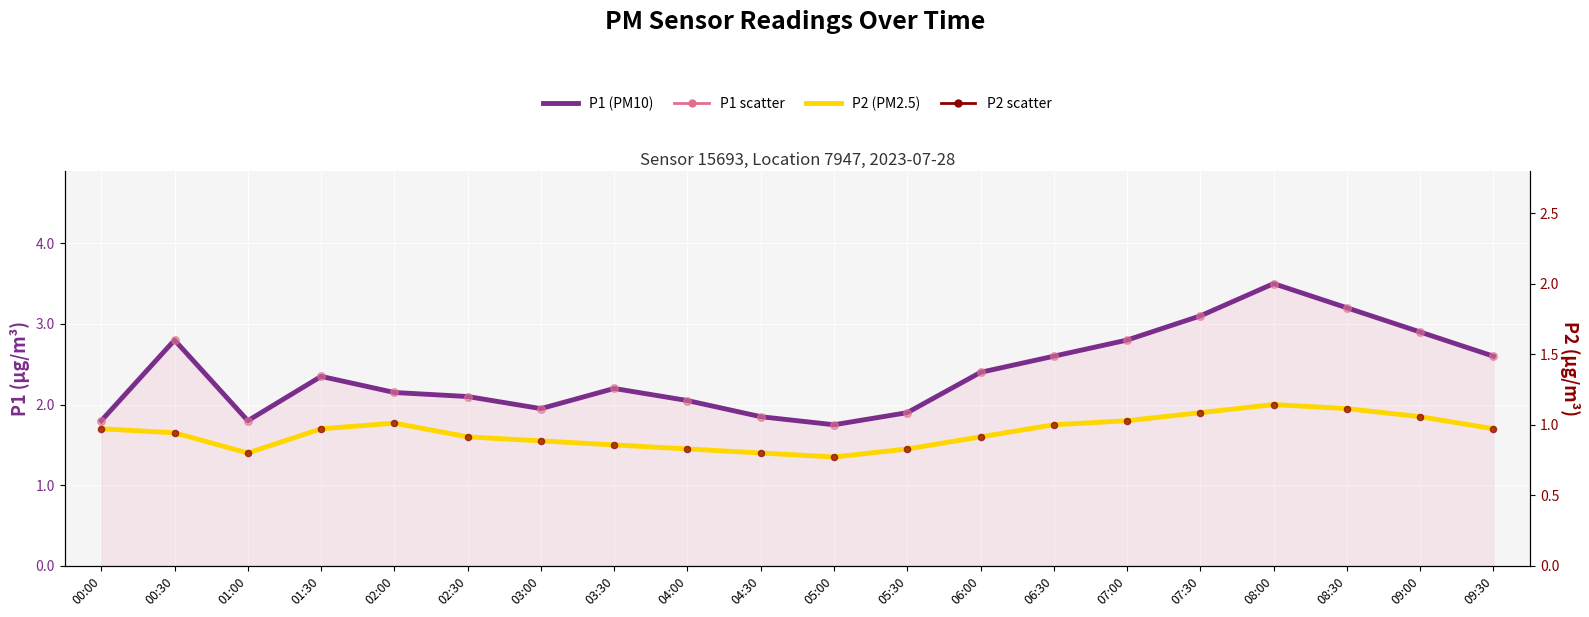

What is the total value across all series at 02:30?

7.4